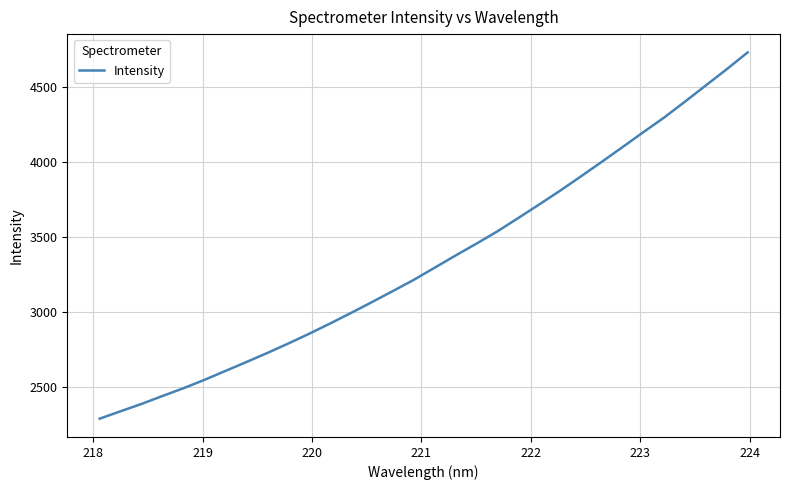

What is the smallest value displayed?

2287.3